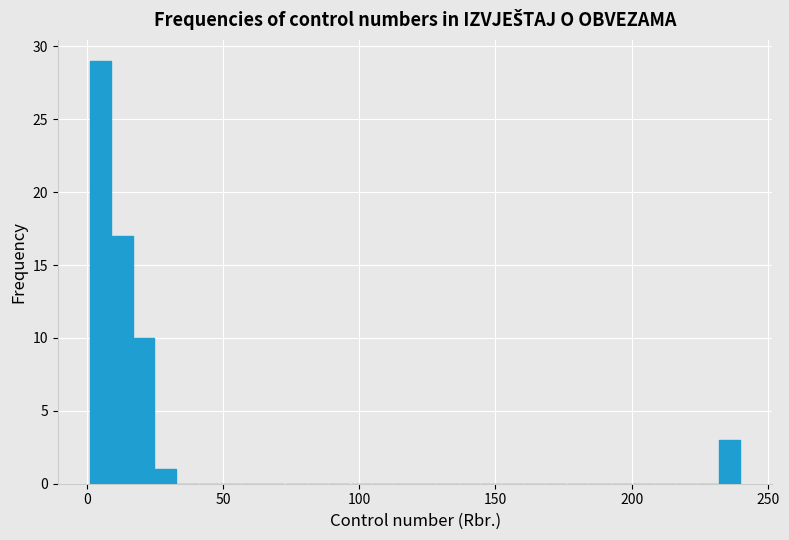

Read against the x-axis, roughly where is the centre of the tallest bar?

5